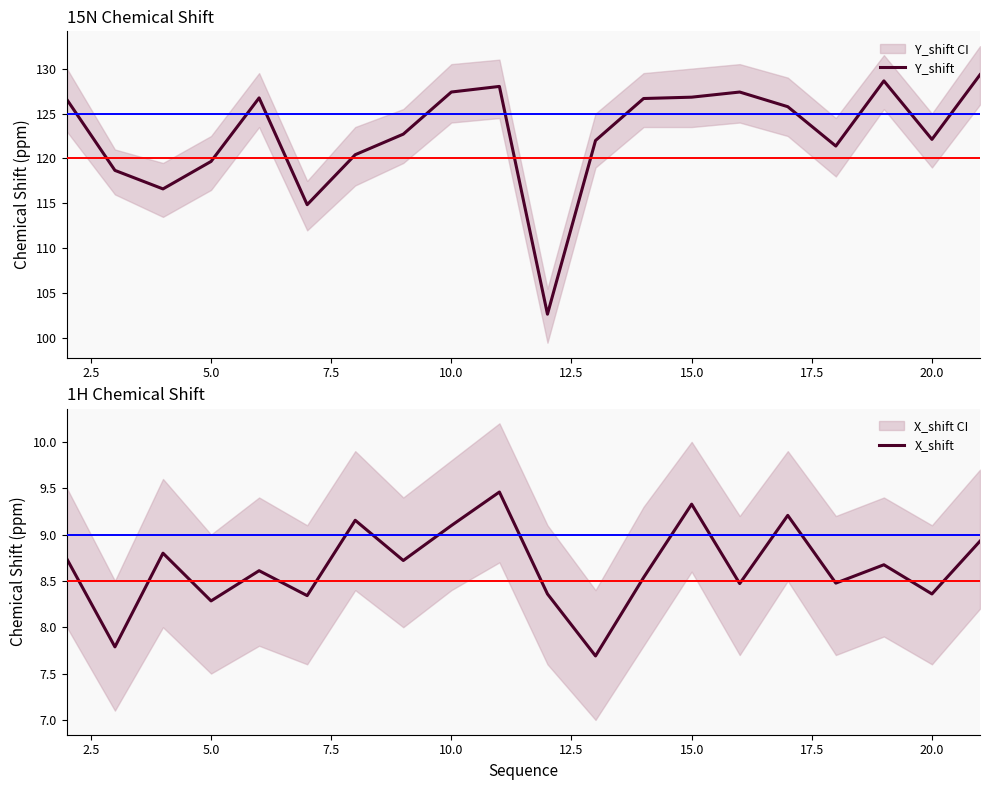

Count the number of categories in the chart.

20